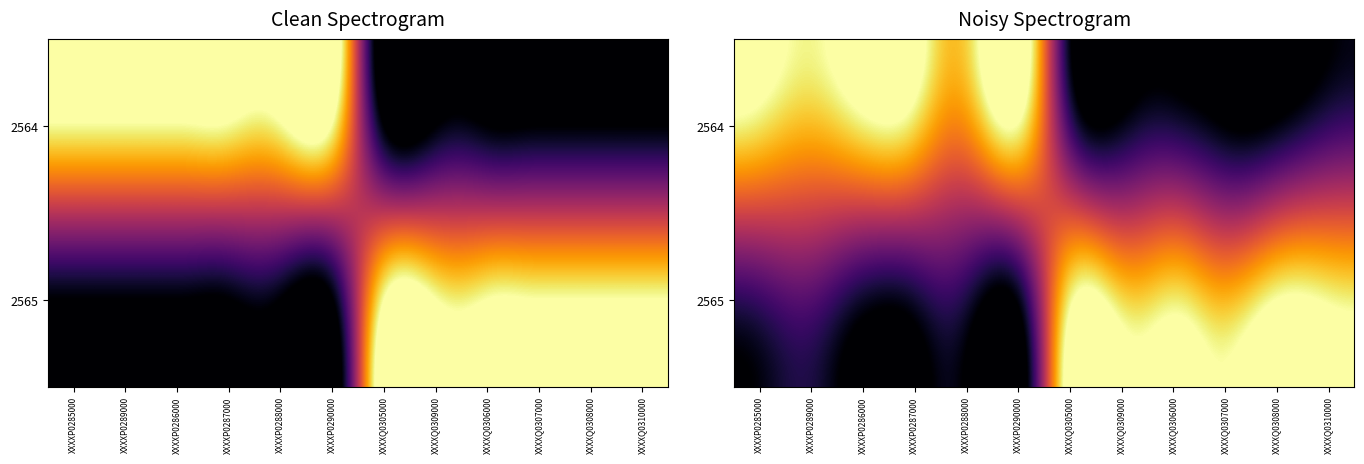

The 2564 series shows 15111048856779.9 at XXXXQ0307000. True or false?

False